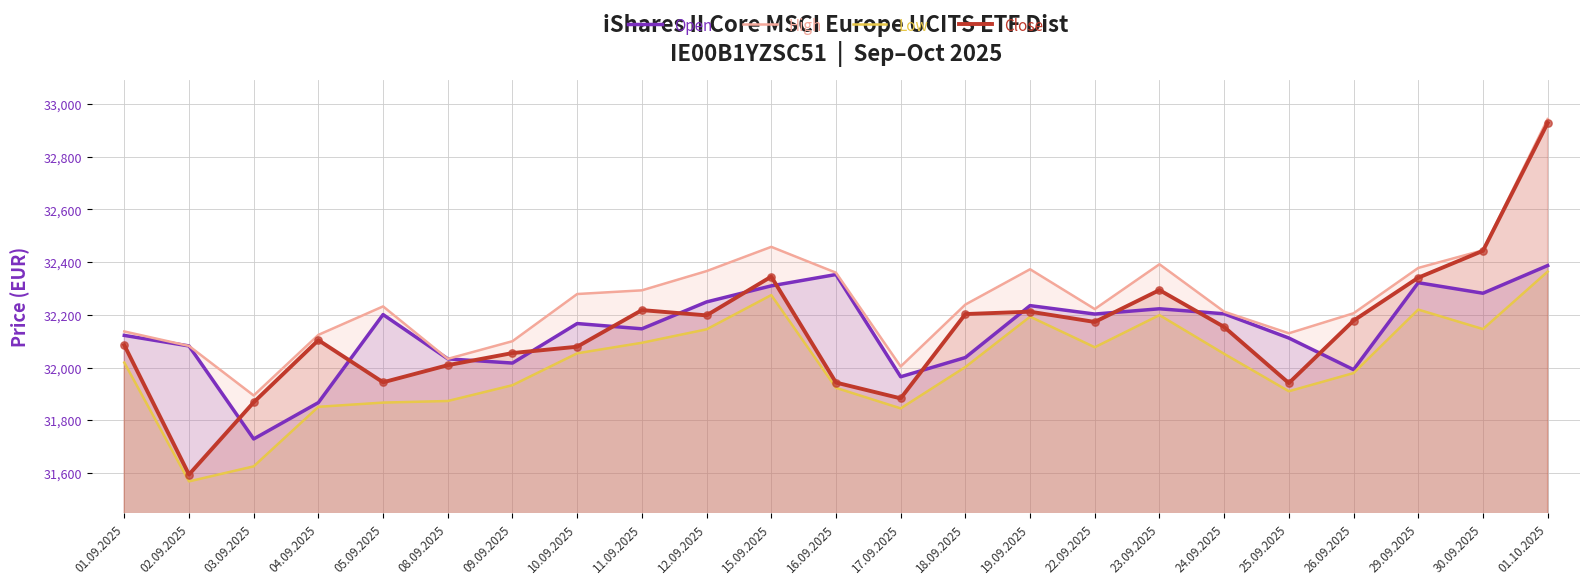

What are all the series names shown in the legend?

Open, High, Low, Close